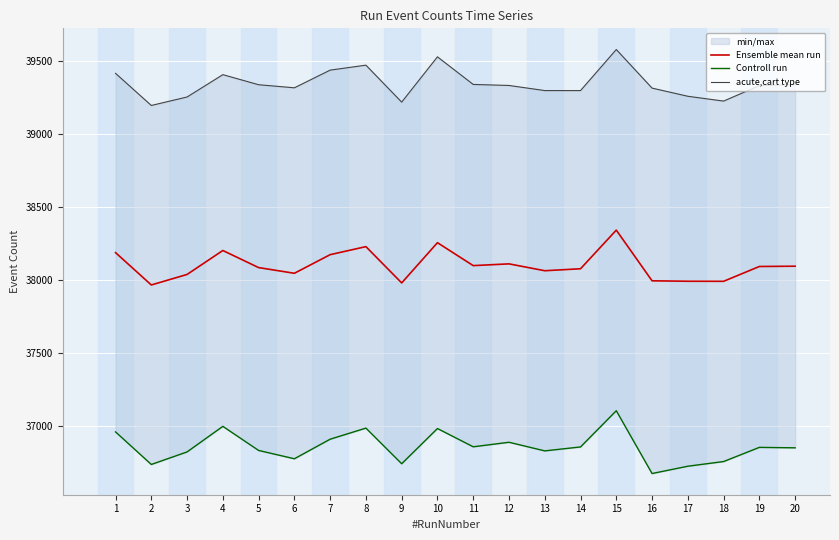

Is it true that acute,cart type equals 57590.2 at 6?

False